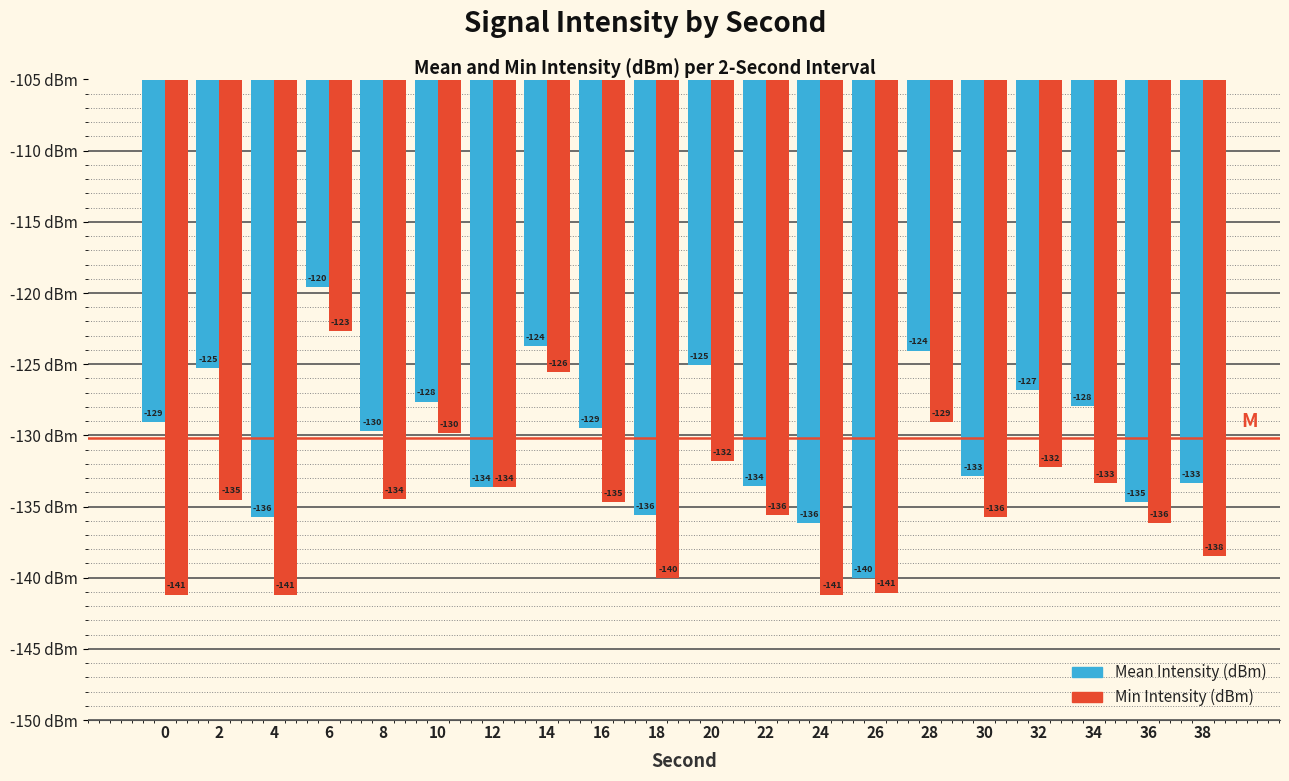

How many bars are there in total?

40